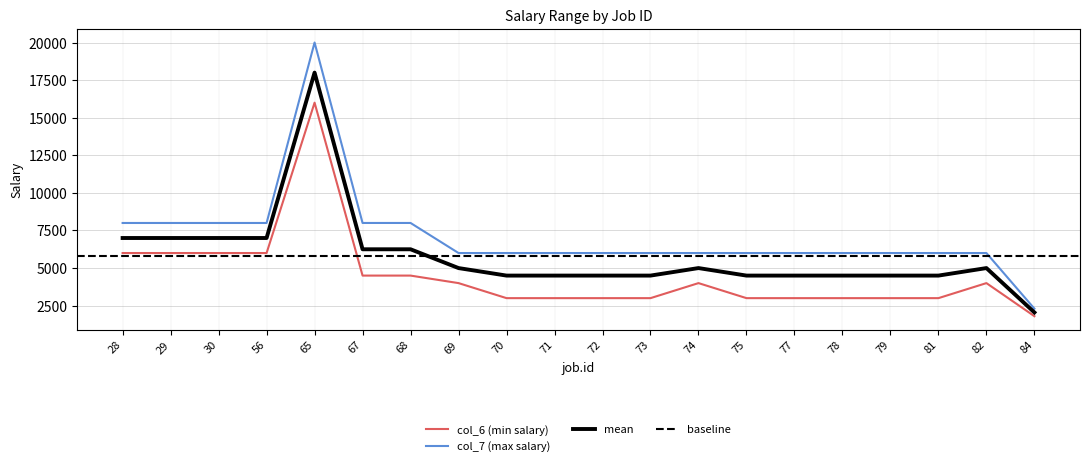

Is the value of col_7 (max salary) at 81 greater than the value of col_6 (min salary) at 70?

Yes